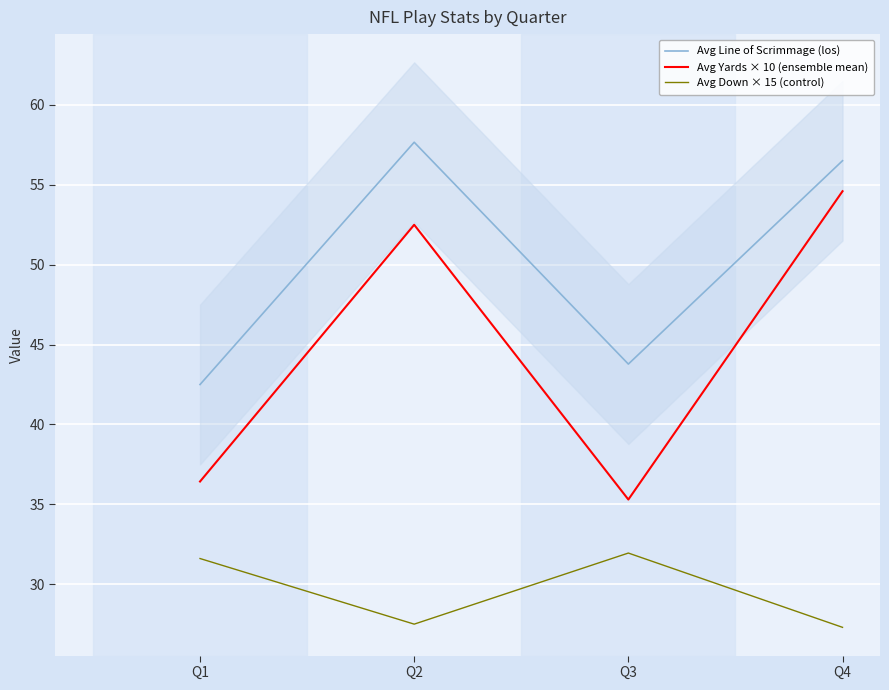

At which label is Avg Down × 15 (control) closest to 29?

Q2